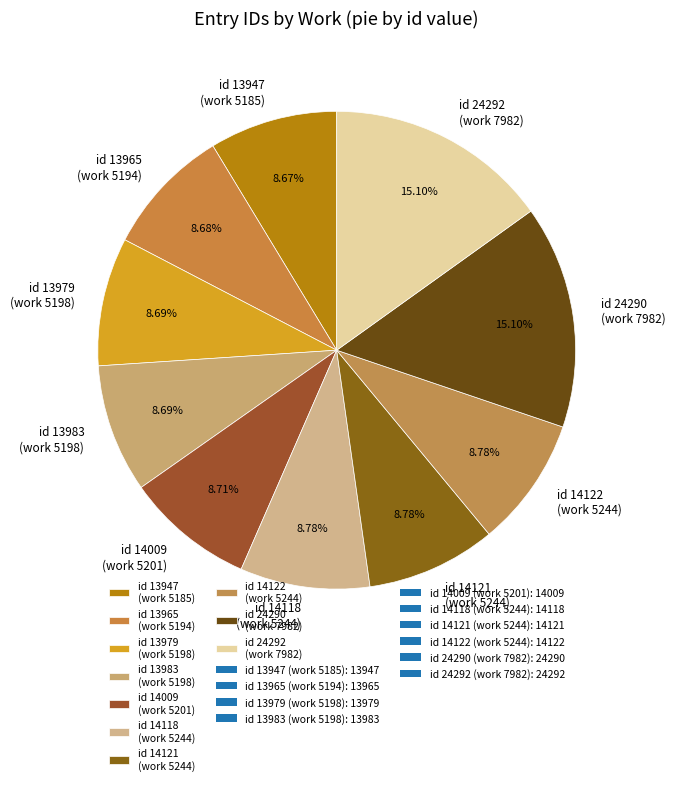

Approximately how many times larger is the value at id 13983 (work 5198) compared to id 24290 (work 7982)?

0.6